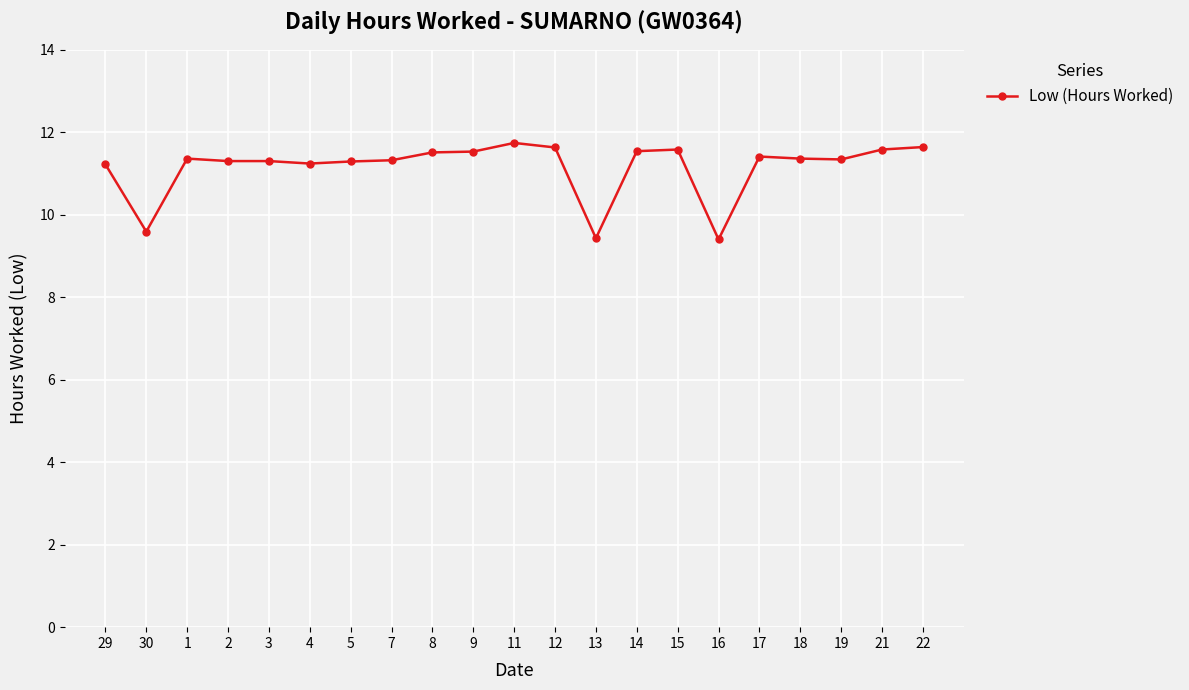

What is the minimum value shown in the chart?

9.4